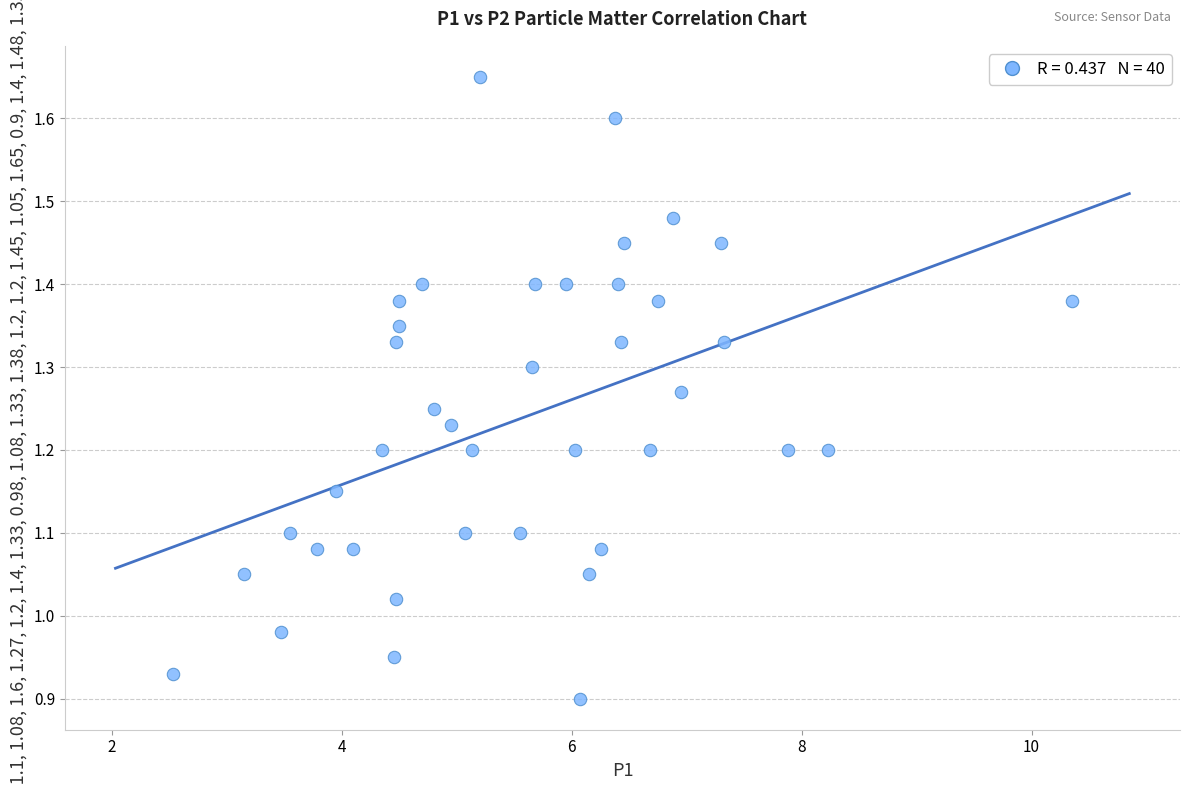

What is the range of X values (max minus min)?

7.8